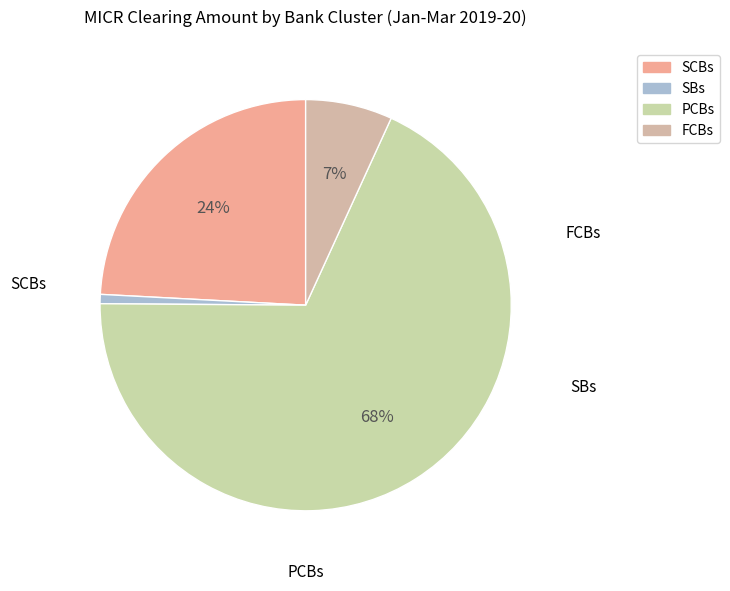

Do FCBs and PCBs together represent more than half of the pie?

Yes